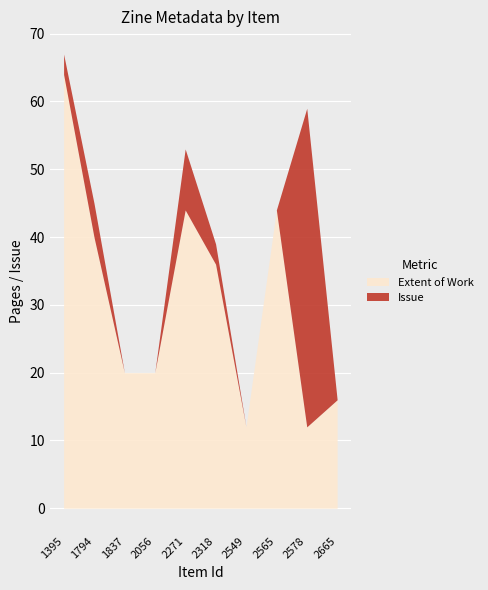

What is the value of the Extent of Work point at the 5th from the left?

44